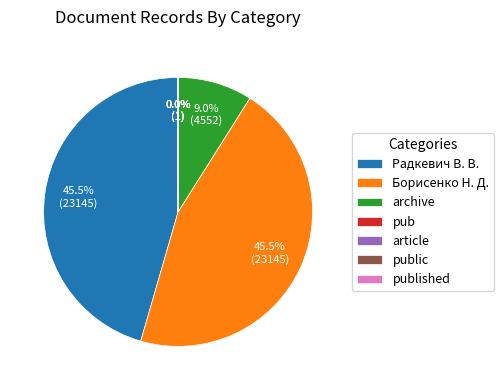

Is there any slice that represents more than half of the pie?

No